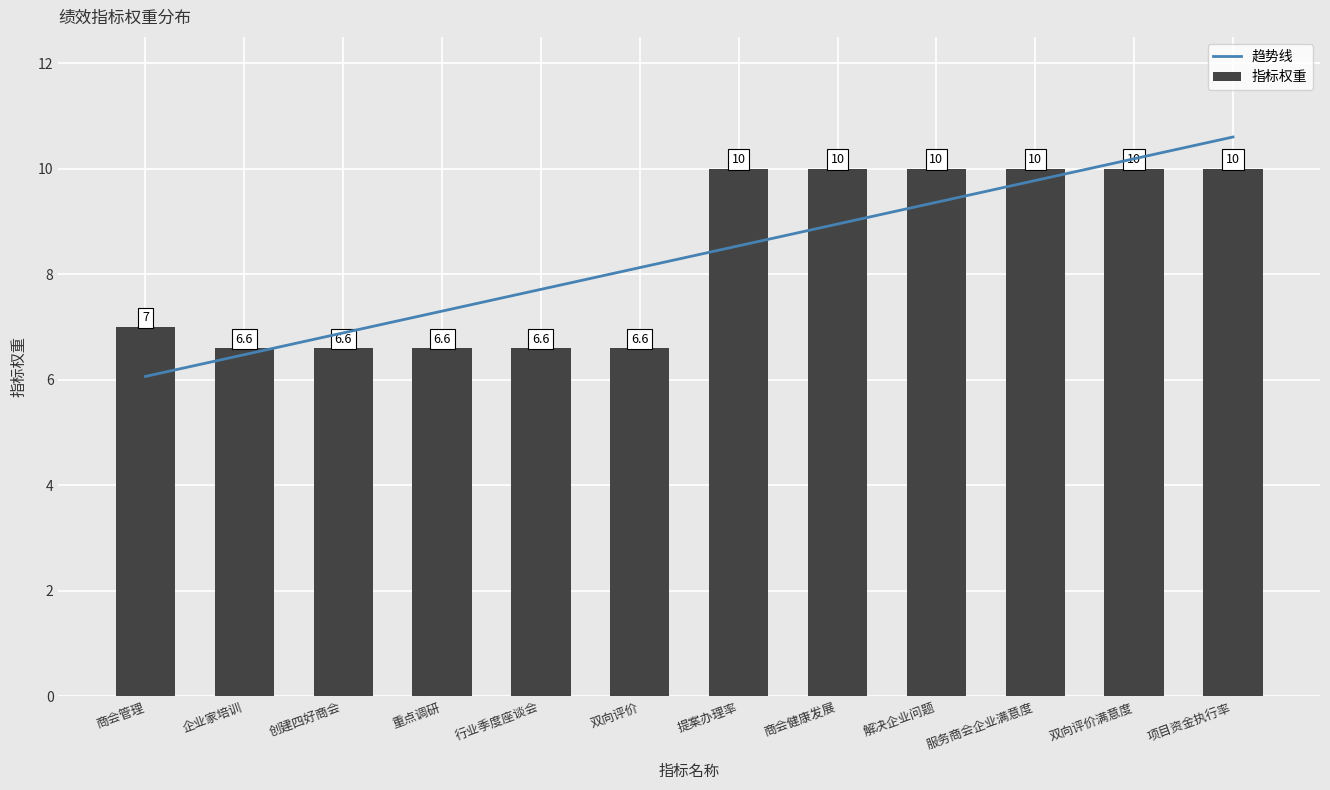

Reading left to right, transcribe all the data shown in this chart.

7.0	6.6	6.6	6.6	6.6	6.6	10.0	10.0	10.0	10.0	10.0	10.0